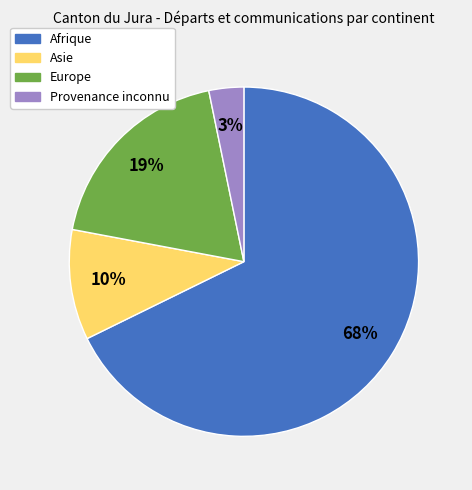

To the nearest percent, what is the average slice percentage?

25%